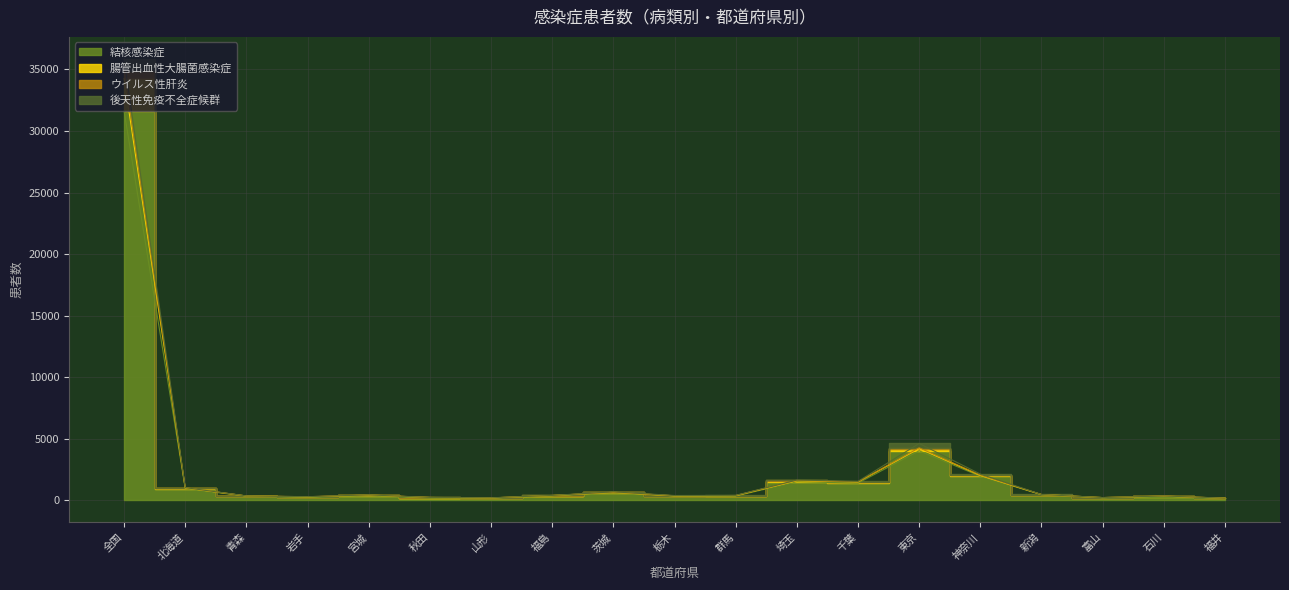

True or false: 腸管出血性大腸菌感染症 and ウイルス性肝炎 intersect in this chart.

False